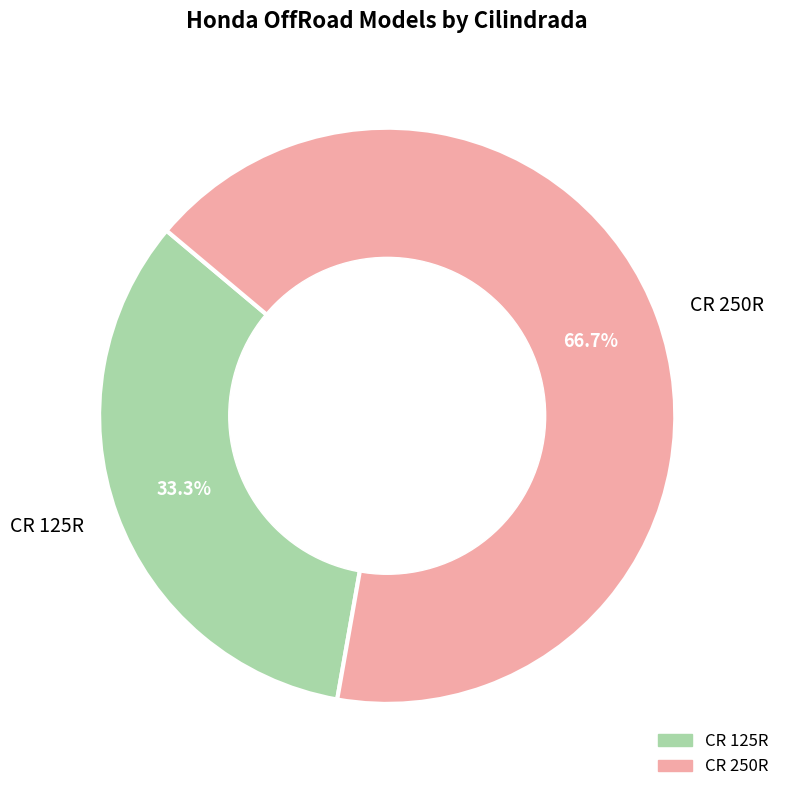

The CR 250R slice represents 79% of the pie. True or false?

False